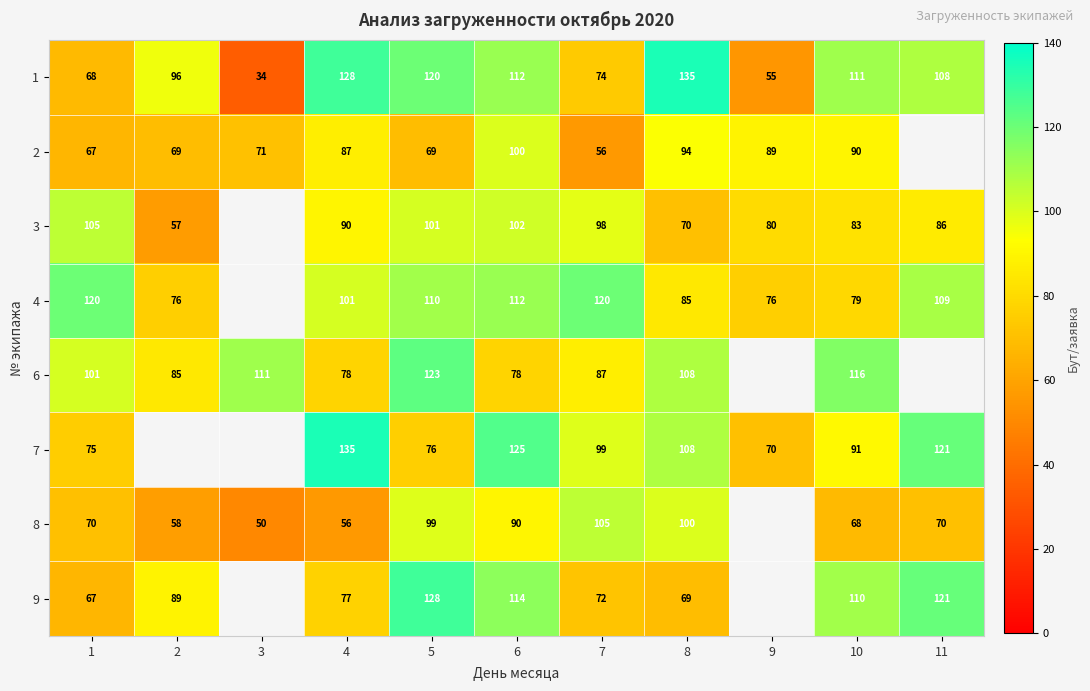

What is the sum of the 3 values at 6 and 7?

200